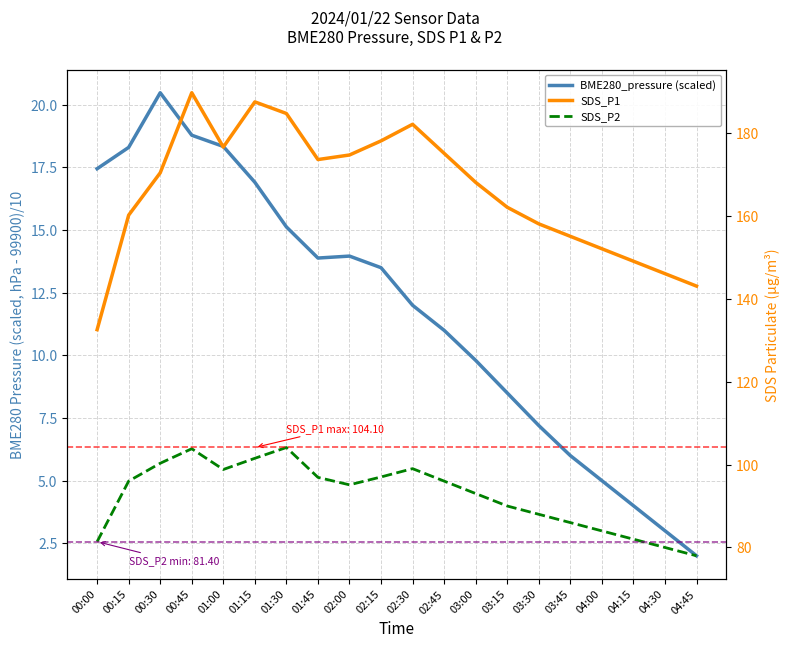

What is the difference between the BME280_pressure values at 04:30 and 01:45?

10.9